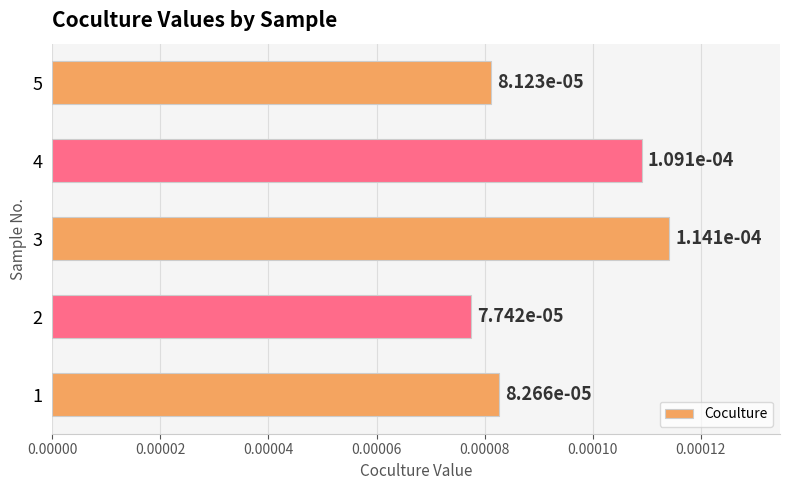

Count the values in the range 0 to 1.

5